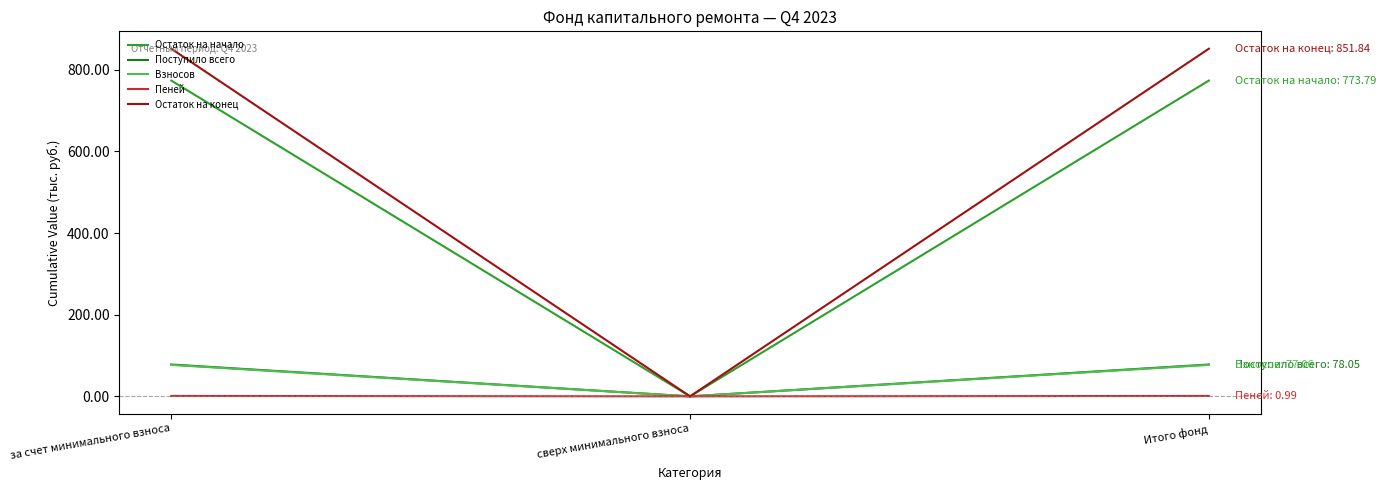

What is the average value of the Остаток на начало series?

515.9